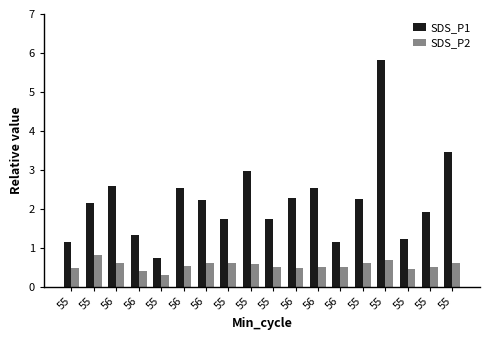

What value does the SDS_P1 series have at 55?

0.7